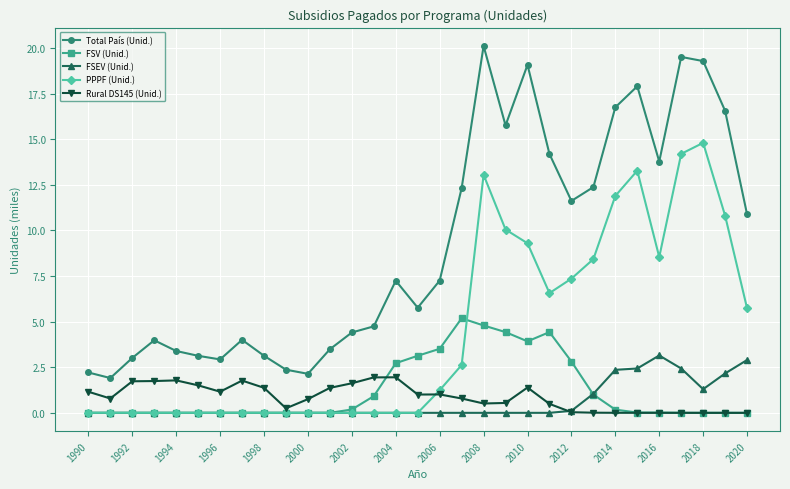

List the series in order of their peak value, highest first.

Total País (Unid.), PPPF (Unid.), FSV (Unid.), FSEV (Unid.), Rural DS145 (Unid.)